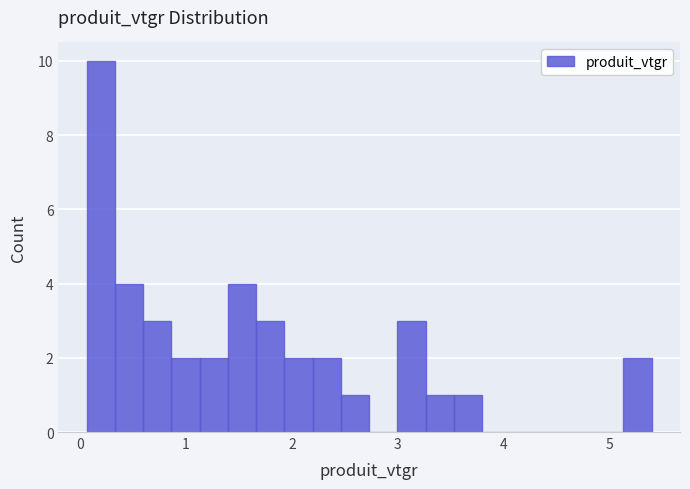

Read against the x-axis, roughly where is the centre of the tallest bar?

0.2